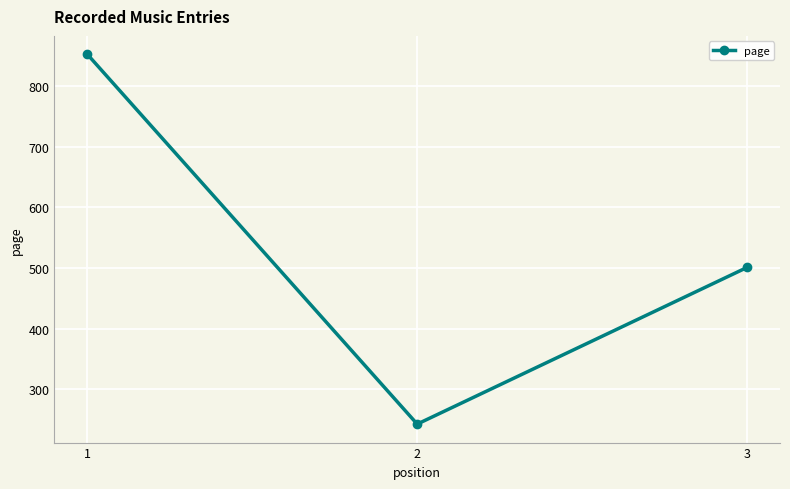

Which has a higher value, 1 or 3?

1